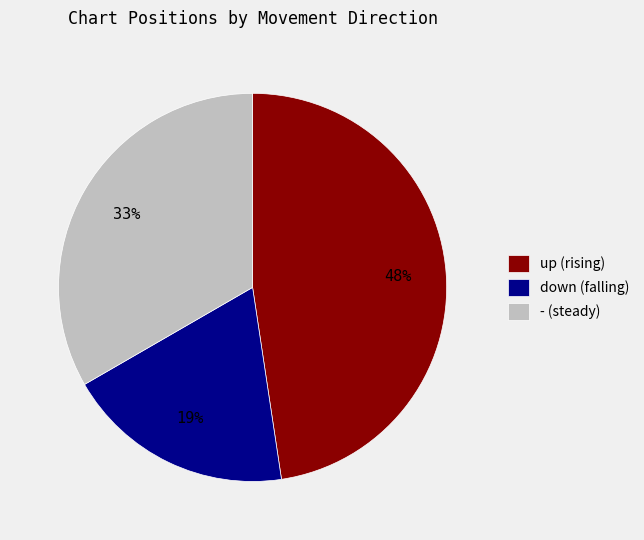

Count the number of slices in the pie.

3